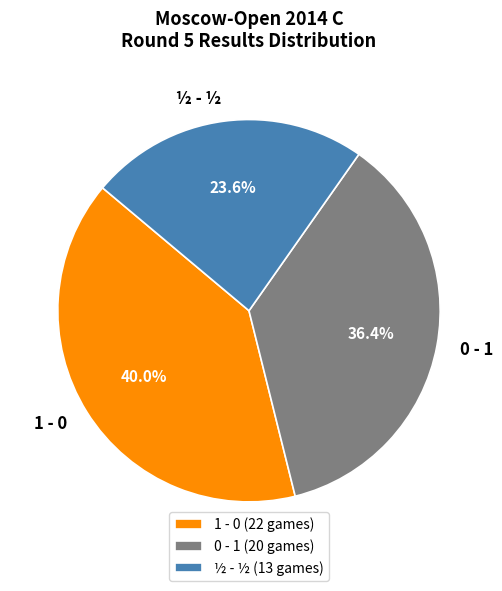

Combined, do 1 - 0 and ½ - ½ account for over 50%?

Yes